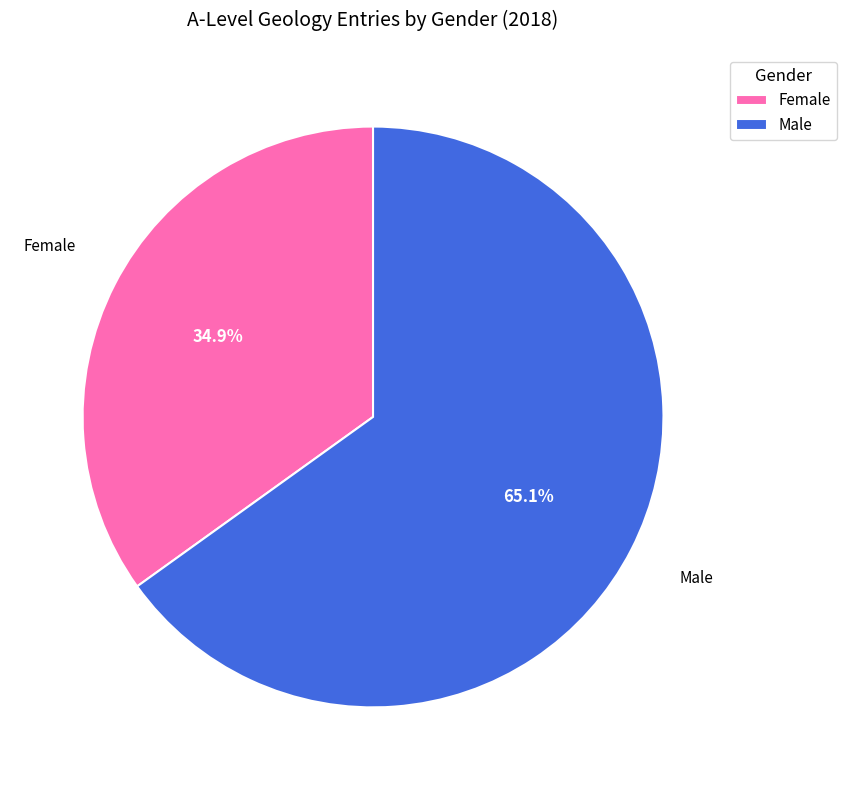

Does Female account for over 50% of the chart?

No